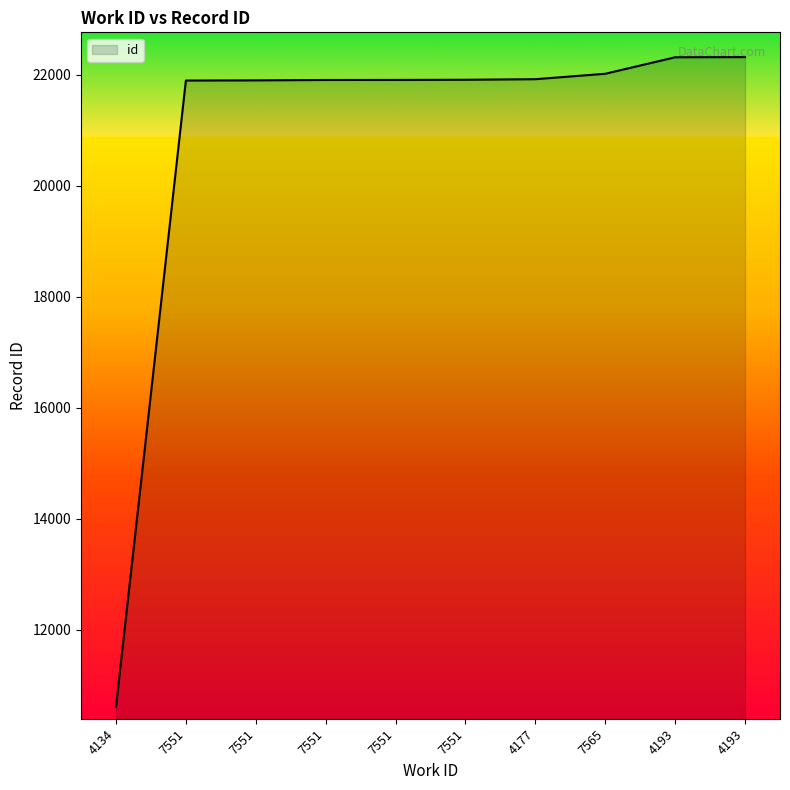

Does the chart display data point markers on the line(s)?

No